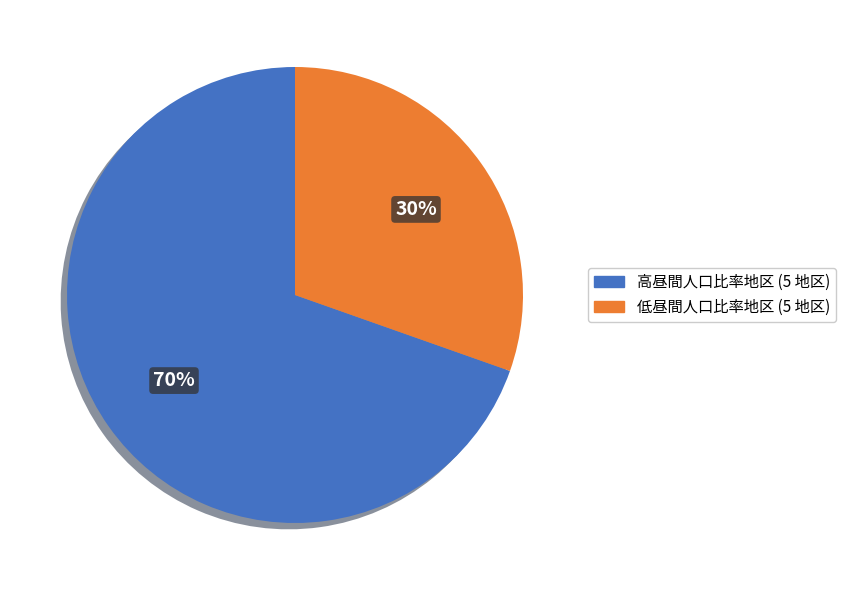

How many slices are in this pie chart?

2